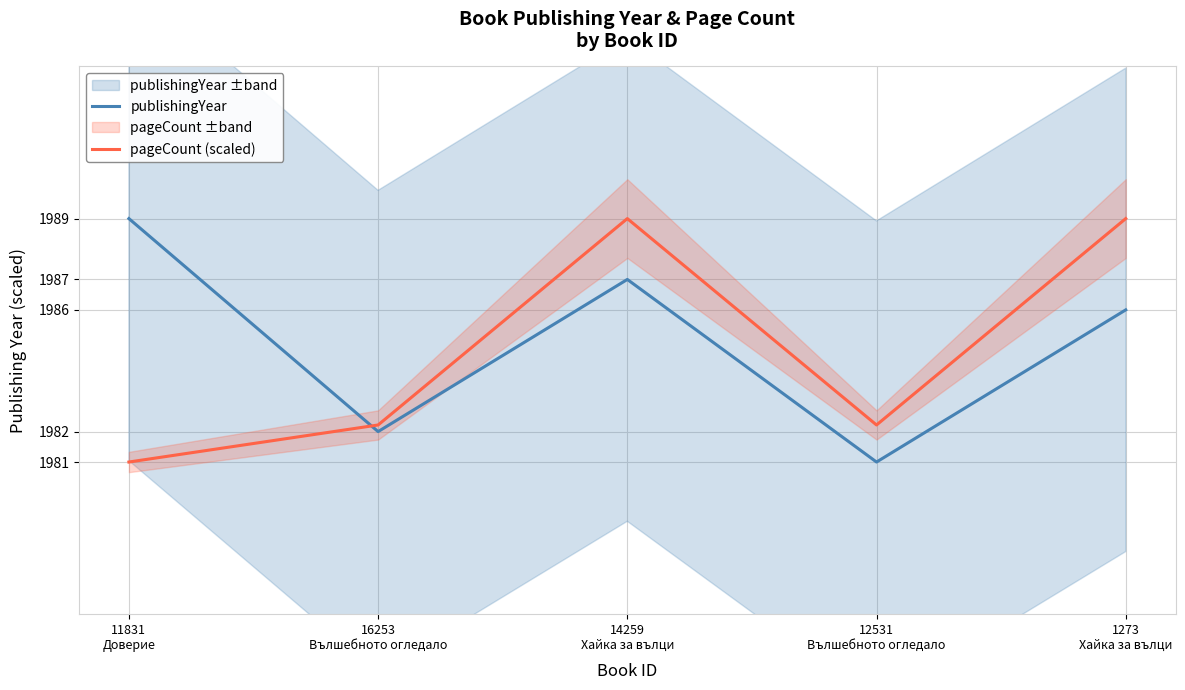

Where is pageCount (scaled) nearest to the value 1985?

16253
Вълшебното огледало